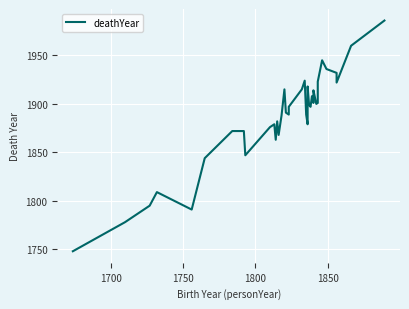

How many data points are above 1897?

18